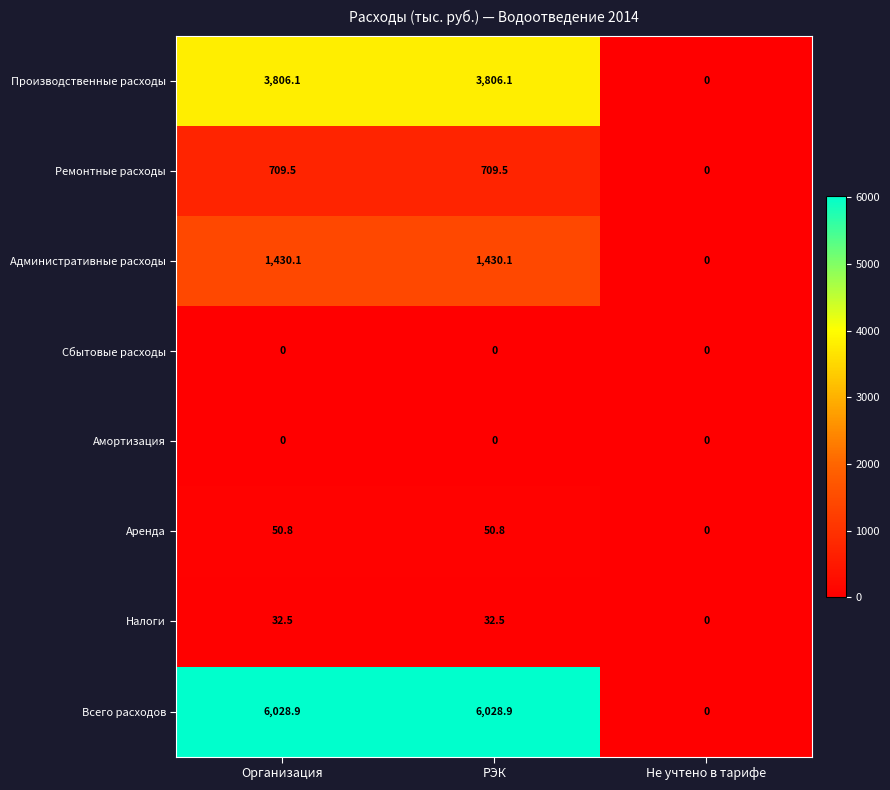

Which series has the widest spread of values?

Всего расходов